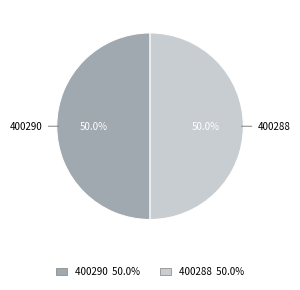

Is it true that 400290 is 50% of the pie?

True